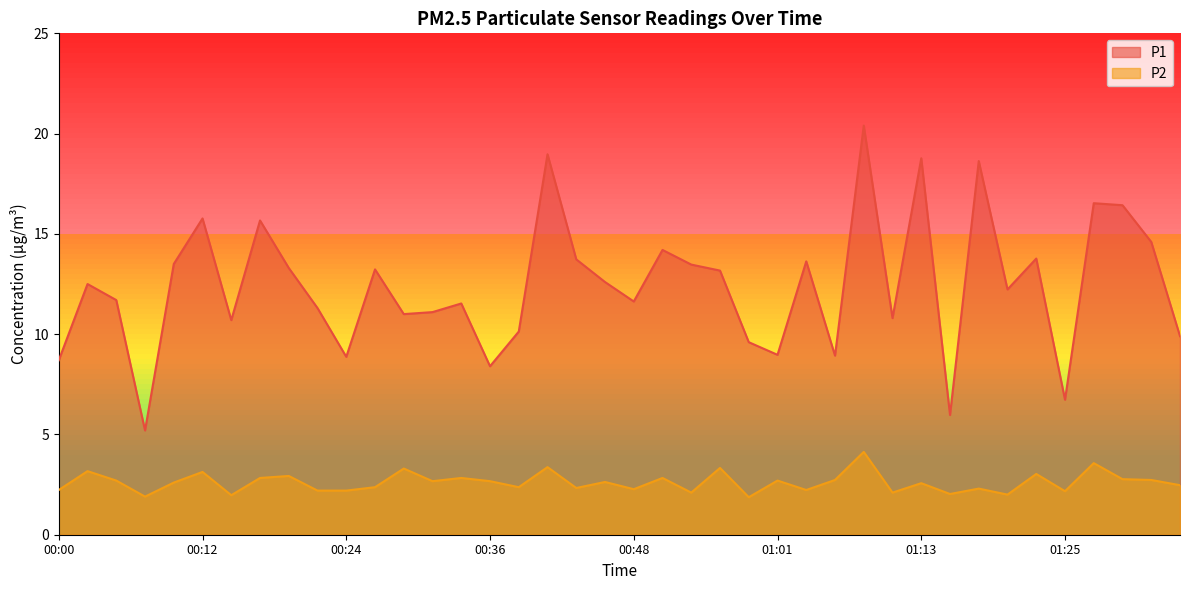

Which series has the widest spread of values?

P1